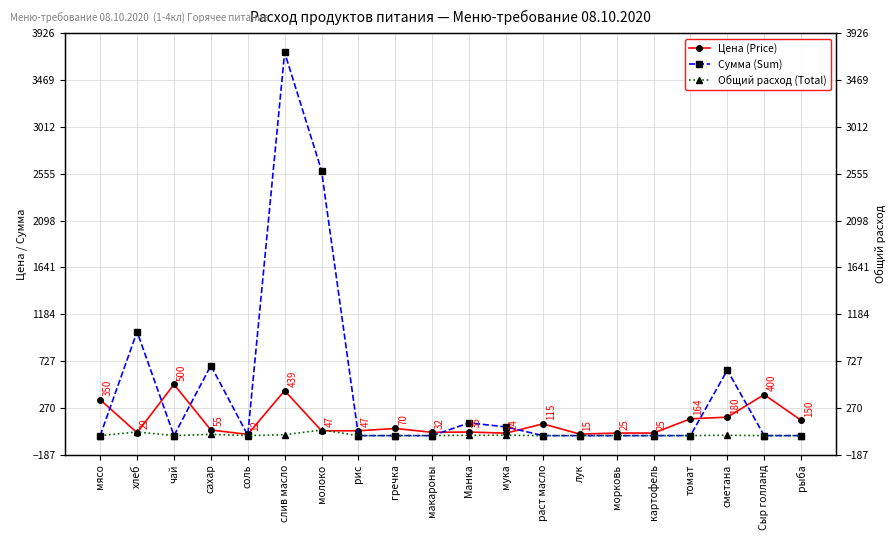

Reading left to right, list all the values displayed in this chart.

Цена (Price): 350.0	28.6	500.0	55.0	12.0	438.9	47.0	47.0	70.0	32.0	35.0	24.0	115.0	15.0	25.0	25.0	164.3	180.0	400.0	150.0
Сумма (Sum): 0.0	1014.2	0.0	683.4	4.3	3739.3	2586.2	0.0	0.0	0.0	124.2	85.2	0.0	0.0	0.0	0.0	0.0	639.0	0.0	0.0
Общий расход (Total): 0.0	35.5	0.0	12.4	0.4	8.5	55.0	0.0	0.0	0.0	3.5	3.5	0.0	0.0	0.0	0.0	0.0	3.5	0.0	0.0